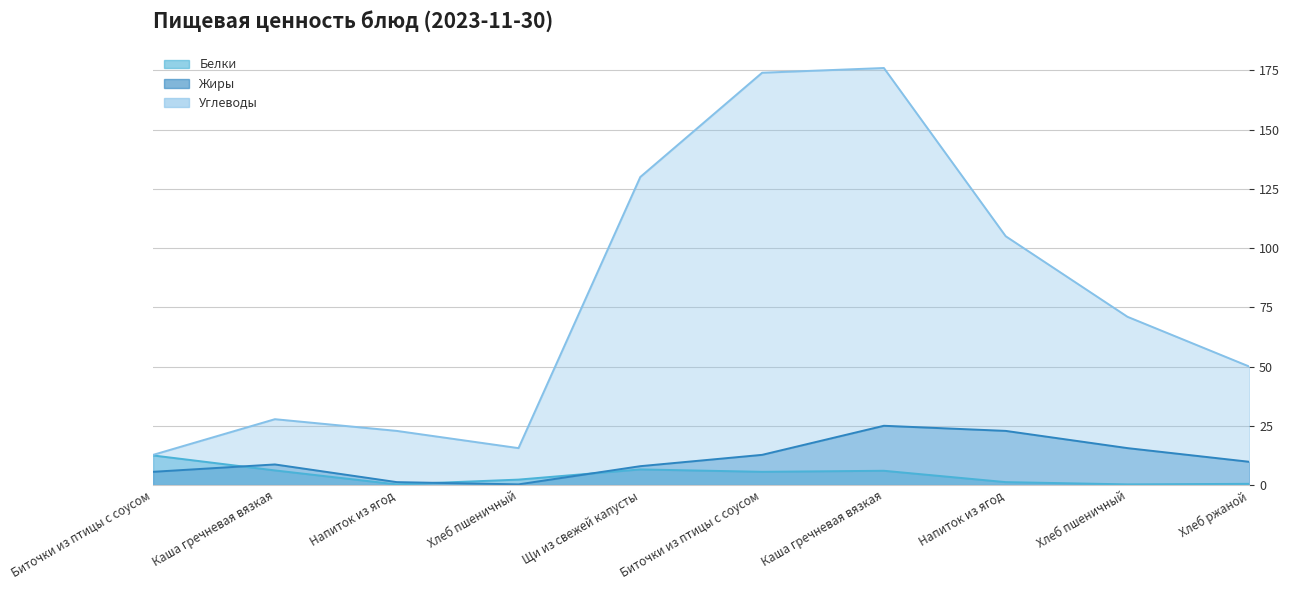

Where is the first local maximum for Белки?

Щи из свежей капусты